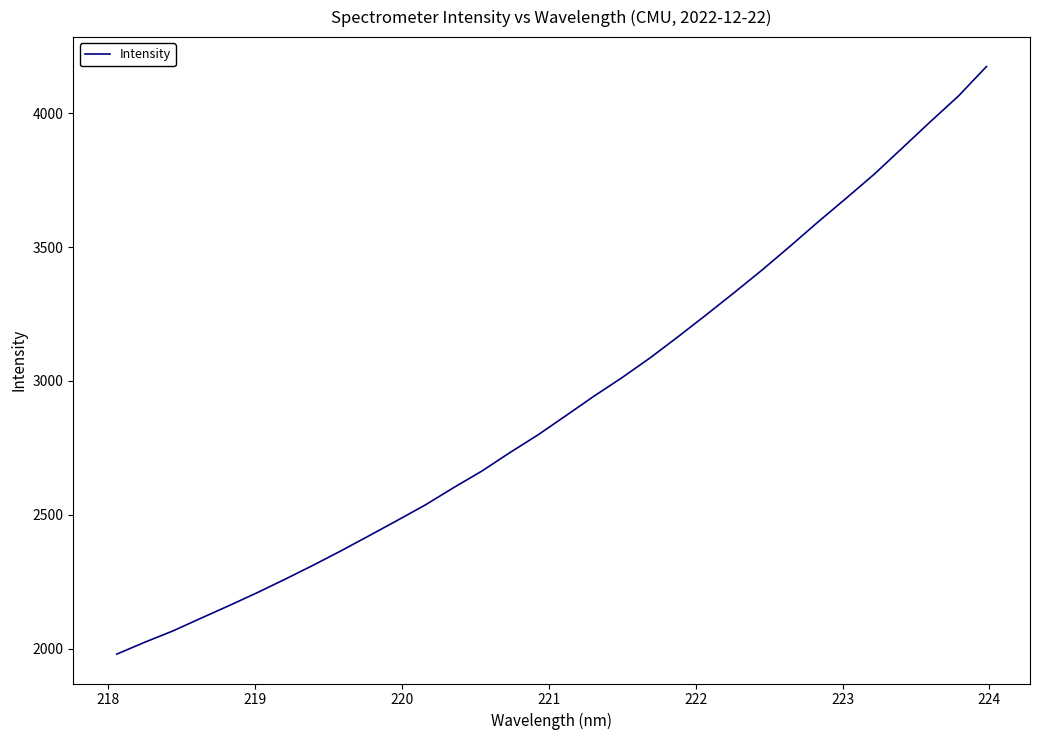

What is the maximum value shown in the chart?

4174.6